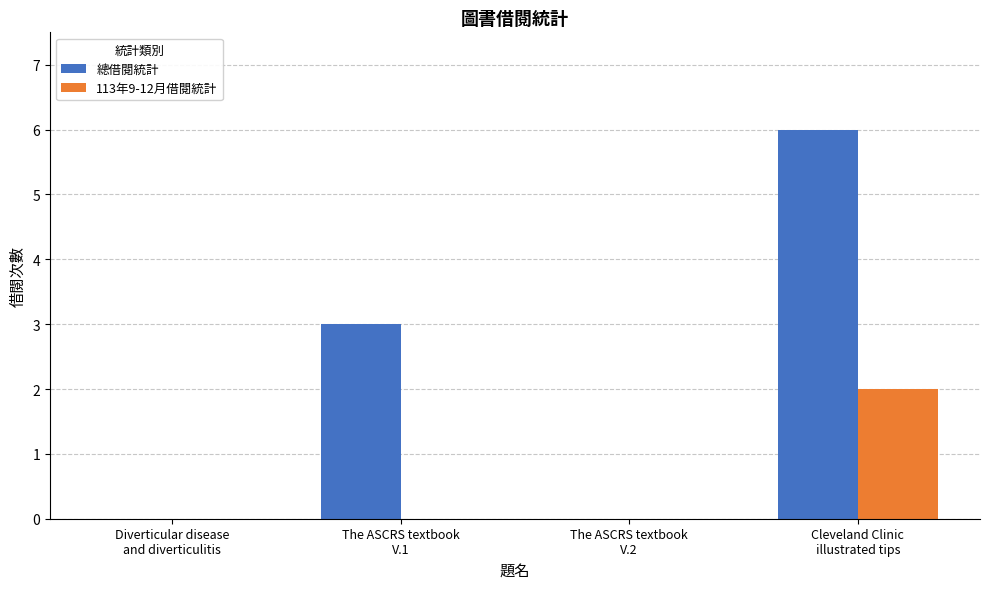

True or false: 113年9-12月借閱統計 has a value of 0 at Diverticular disease
and diverticulitis.

True